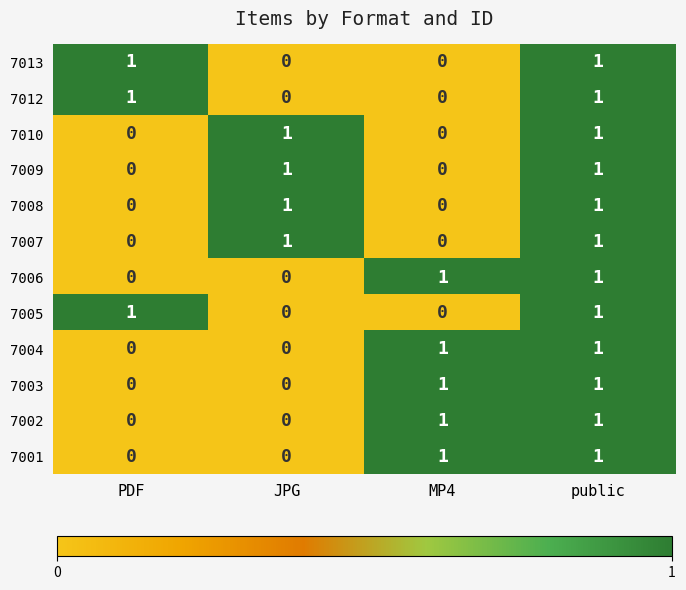

How many 7009 values are between 0 and 1?

4